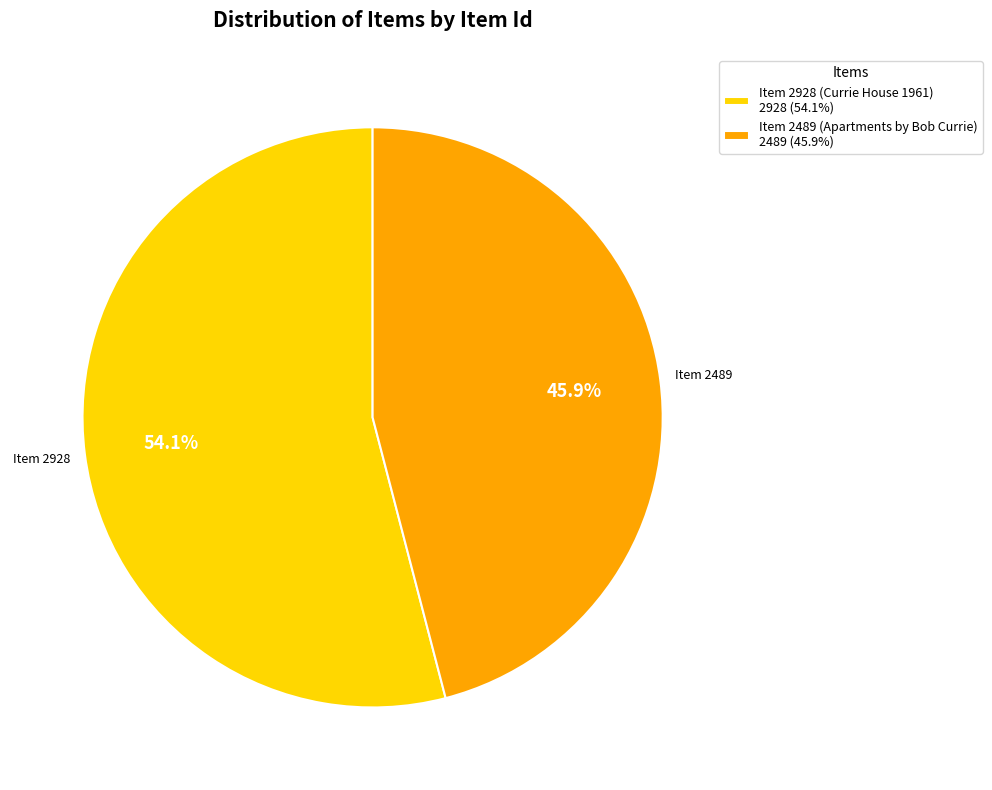

To the nearest percent, what portion does Item 2489 (Apartments by Bob Currie) represent?

46%